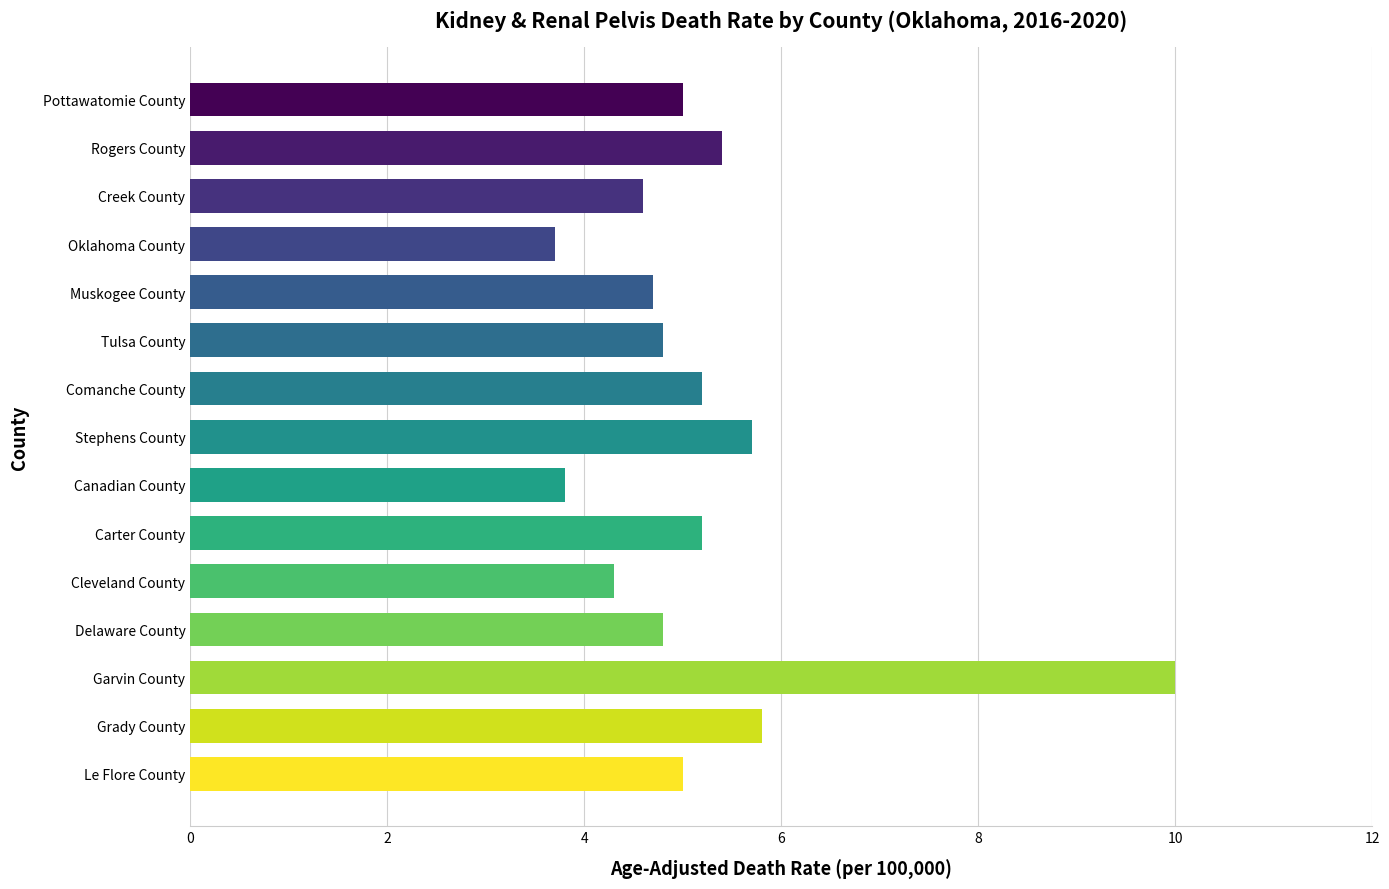

What position from the bottom is Delaware County?

4